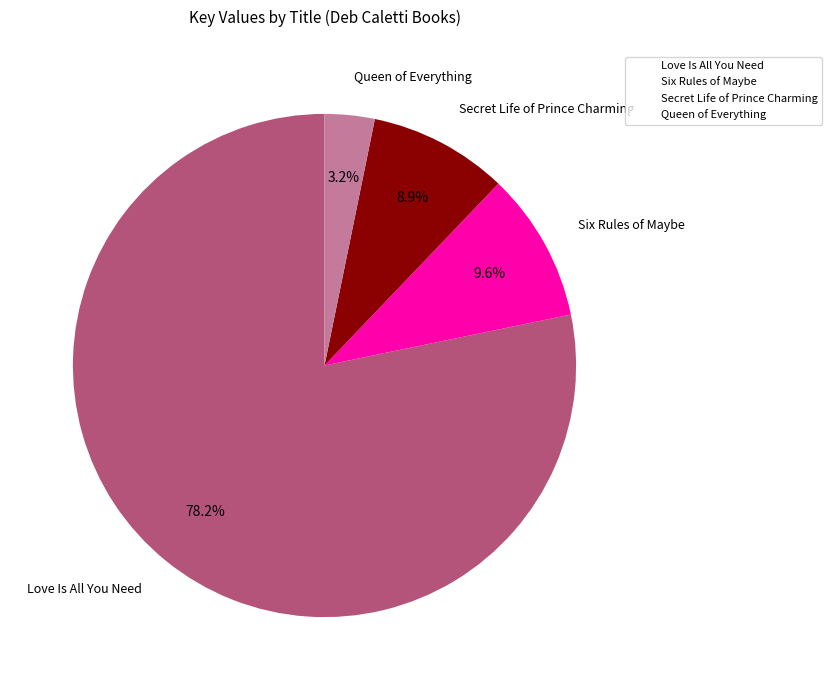

What percentage do Six Rules of Maybe and Secret Life of Prince Charming together represent?

18.5%